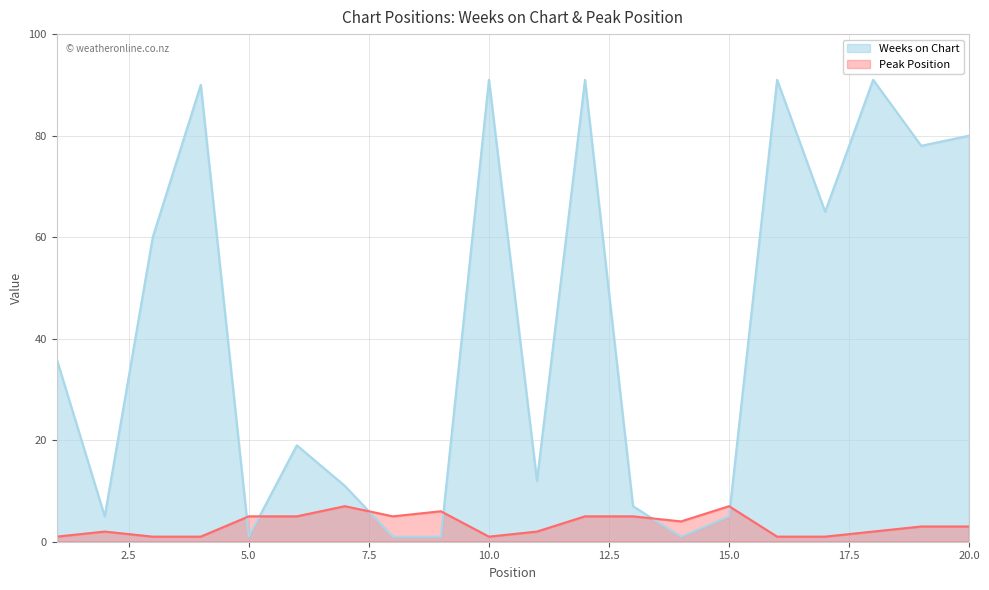

How many values in the Peak Position series are below 3?

9